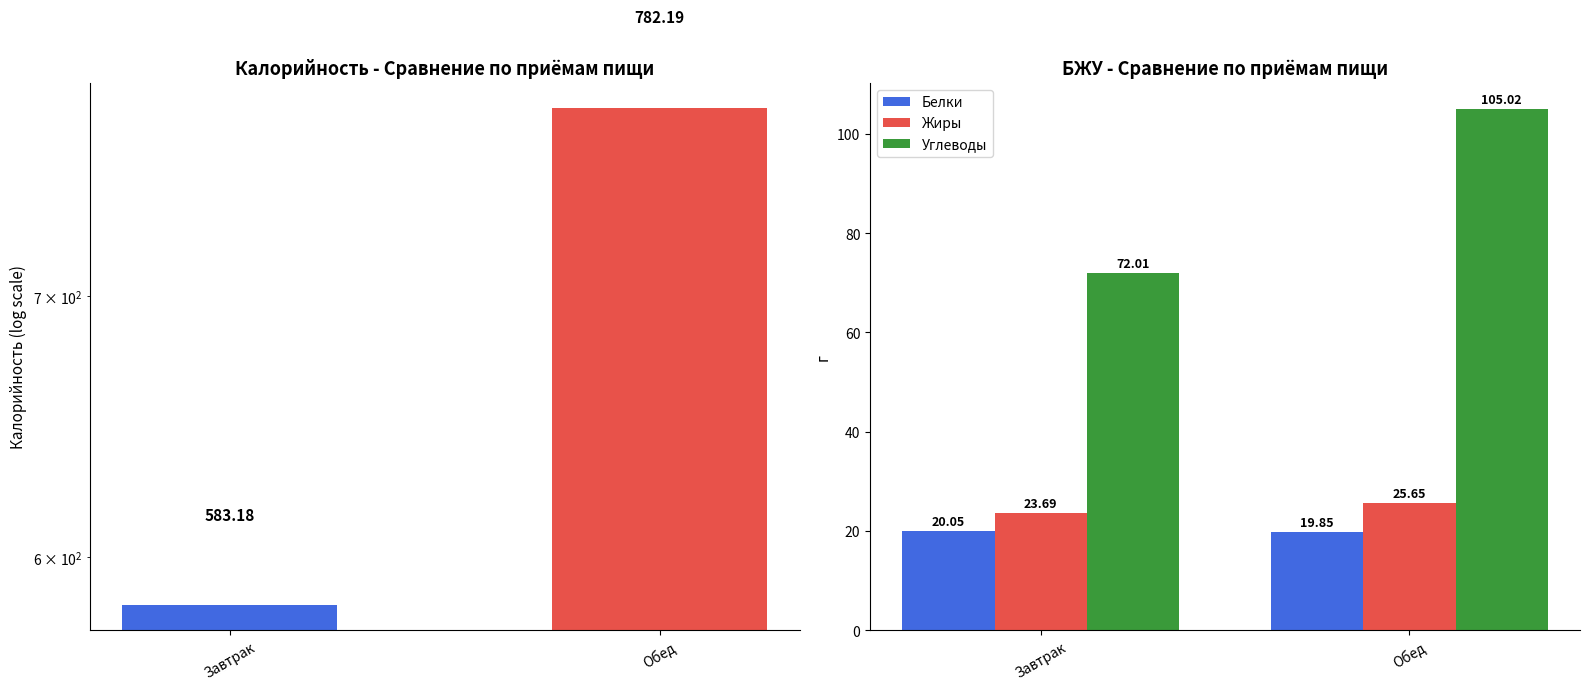

Where does the Белки series first go above 20?

Завтрак